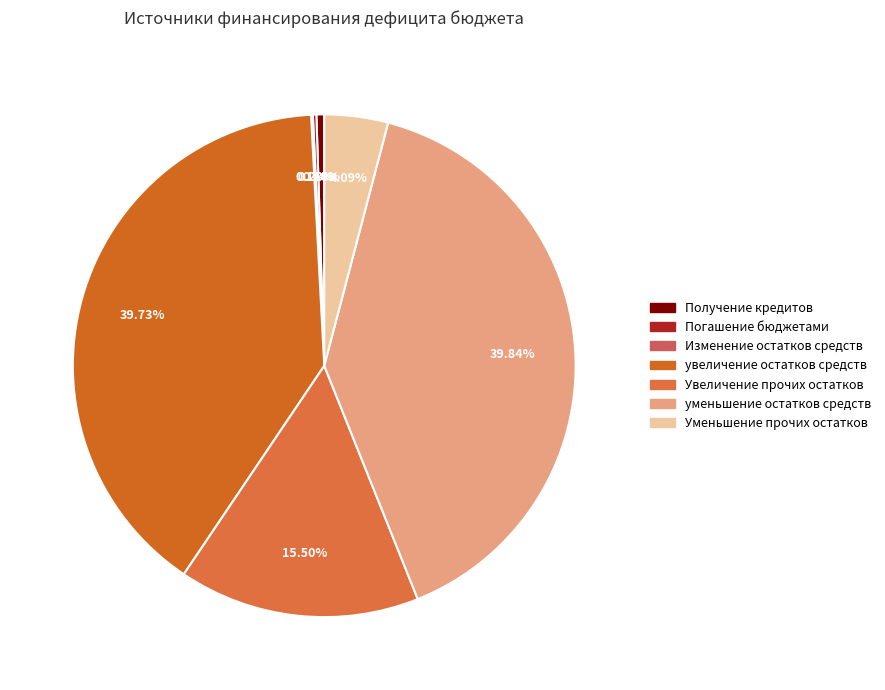

Does any single category account for the majority?

No